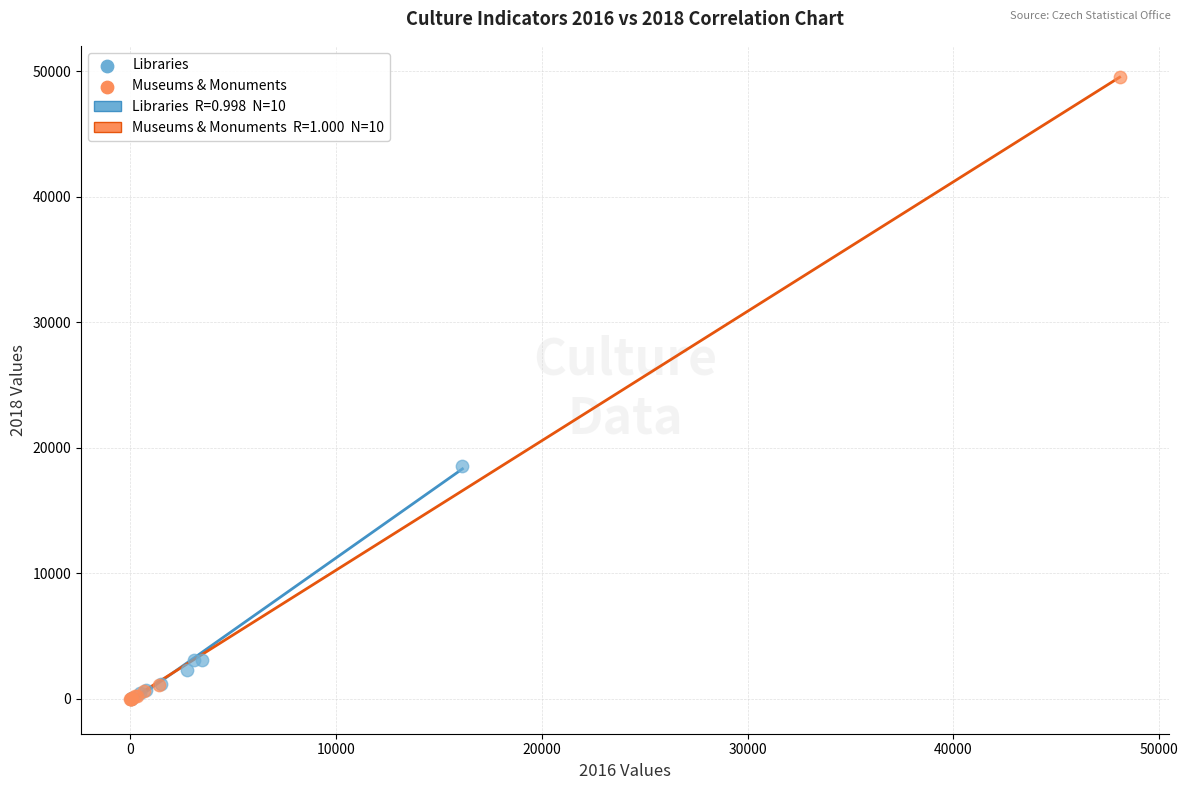

Which series reaches the maximum Y coordinate?

Museums & Monuments